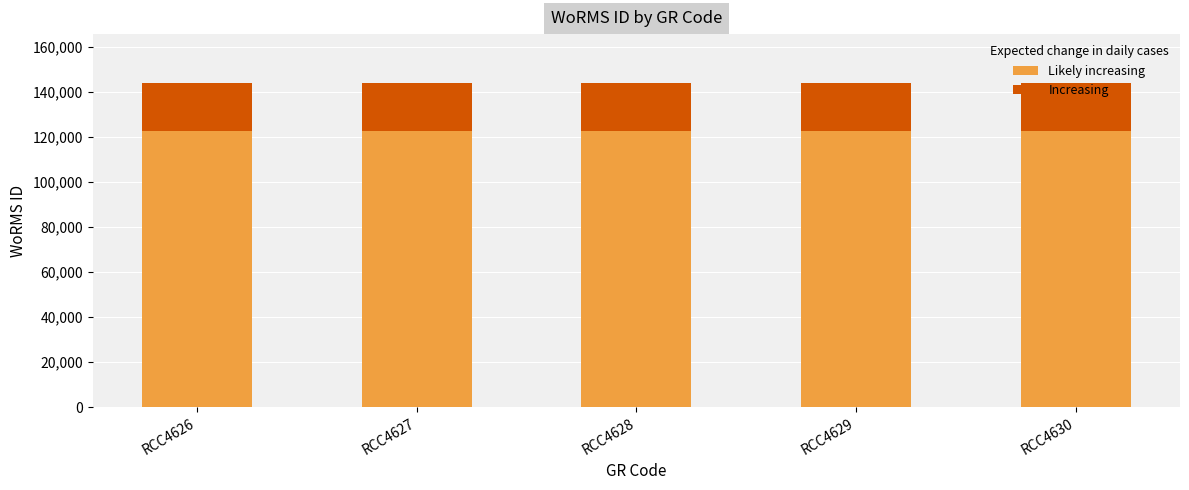

What is the total value across all series at RCC4628?

144227.0